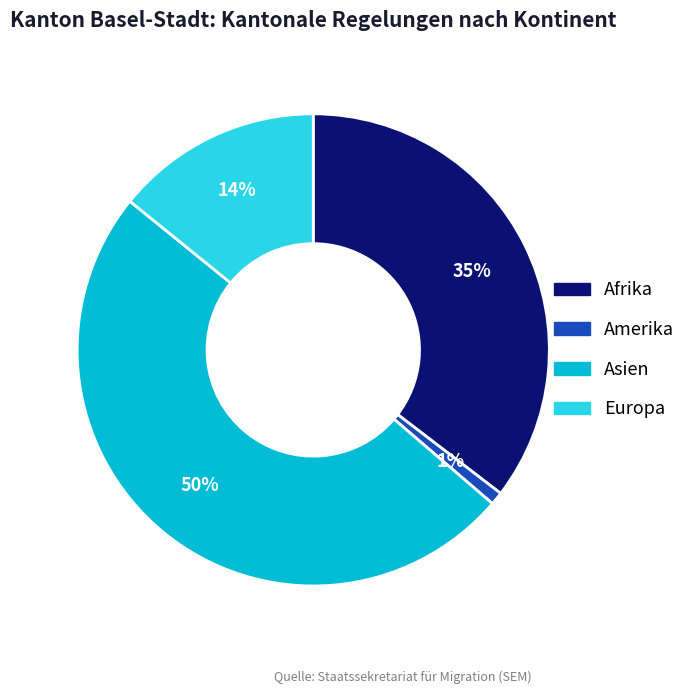

How many segments does this pie chart have?

4